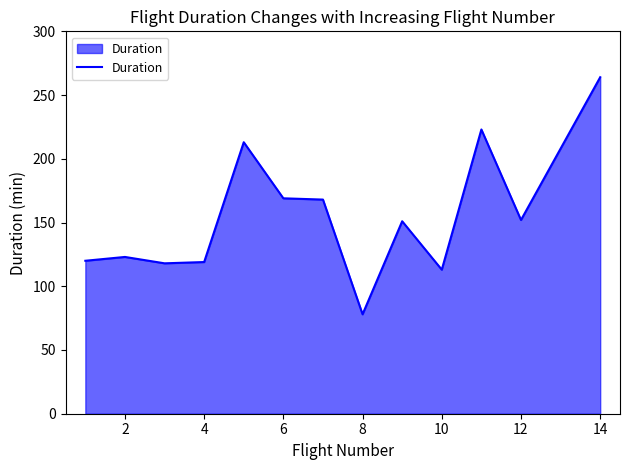

Count the number of categories in the chart.

13